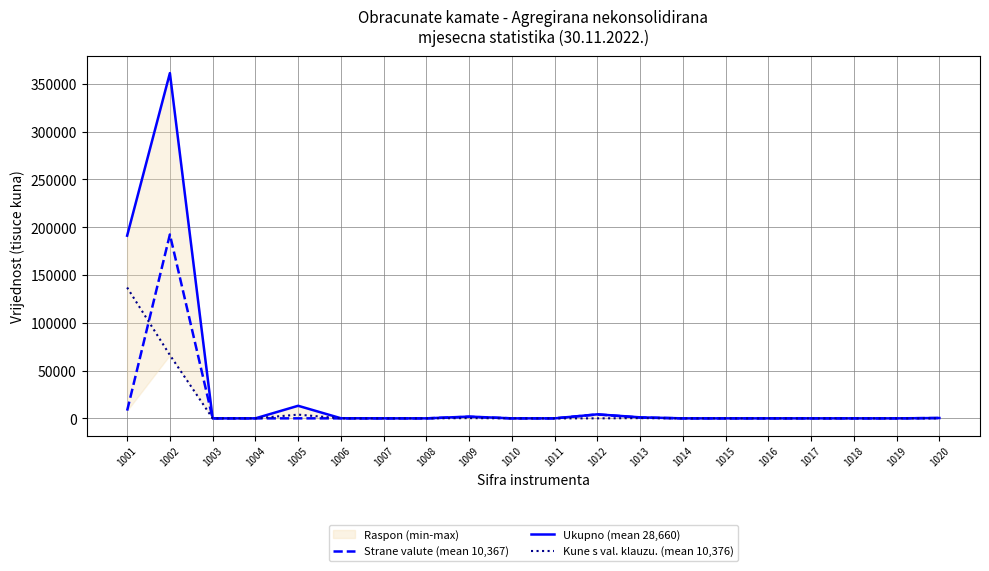

Reading left to right, transcribe all the data shown in this chart.

Strane valute (mean 10,367): 1001=8075	1002=192396	1003=0	1004=0	1005=0	1006=0	1007=0	1008=0	1009=1603	1010=0	1011=0	1012=4092	1013=823	1014=0	1015=0	1016=0	1017=0	1018=0	1019=0	1020=357
Ukupno (mean 28,660): 1001=191172	1002=361314	1003=0	1004=0	1005=13150	1006=112	1007=0	1008=0	1009=1843	1010=0	1011=0	1012=4204	1013=1058	1014=0	1015=0	1016=0	1017=0	1018=0	1019=0	1020=357
Kune s val. klauzu. (mean 10,376): 1001=136925	1002=66211	1003=0	1004=0	1005=3901	1006=0	1007=0	1008=0	1009=240	1010=0	1011=0	1012=0	1013=235	1014=0	1015=0	1016=0	1017=0	1018=0	1019=0	1020=0